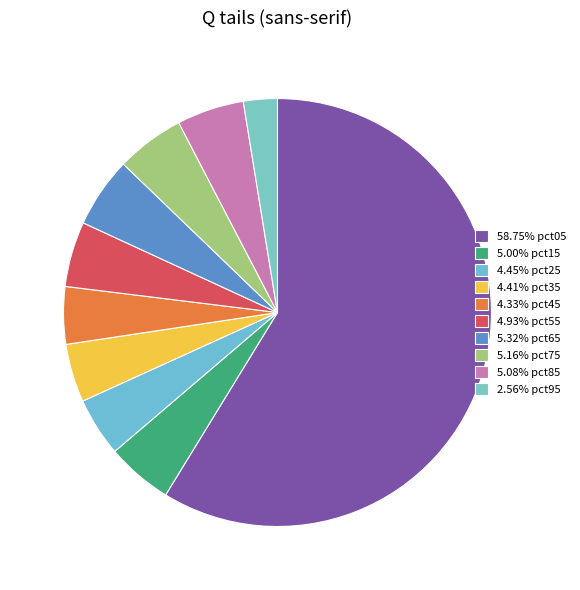

To the nearest percent, what is the difference between the largest and smallest slice percentages?

56%